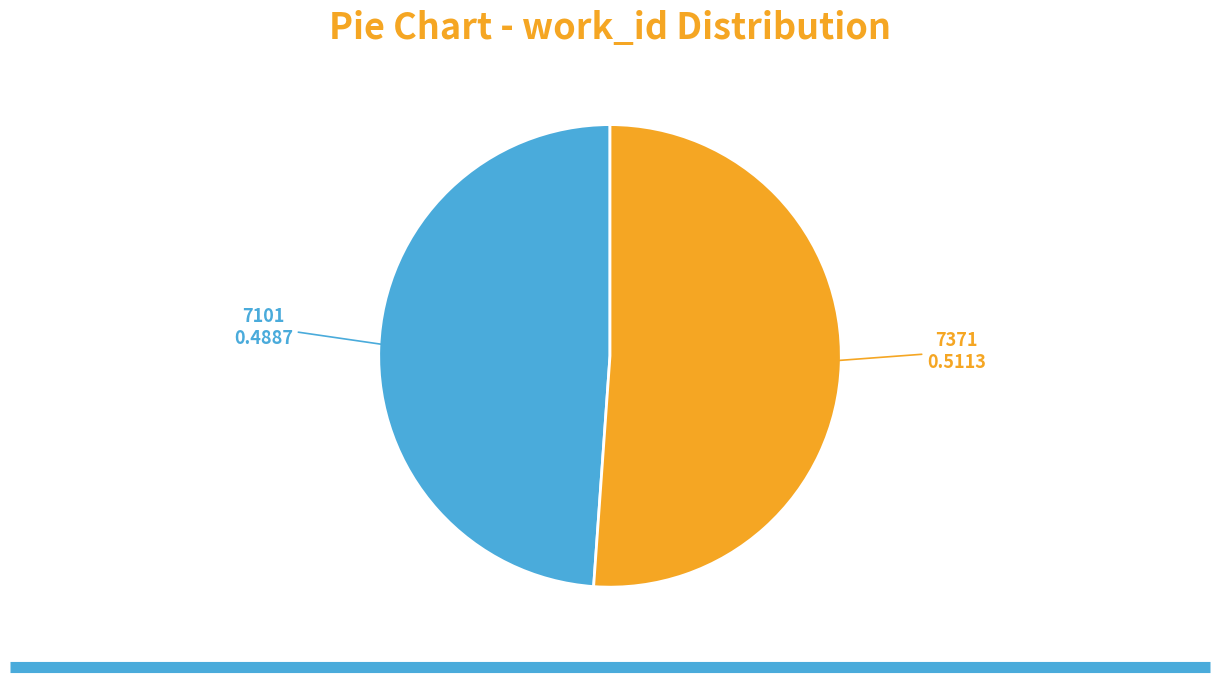

Is there a majority slice in this chart?

Yes